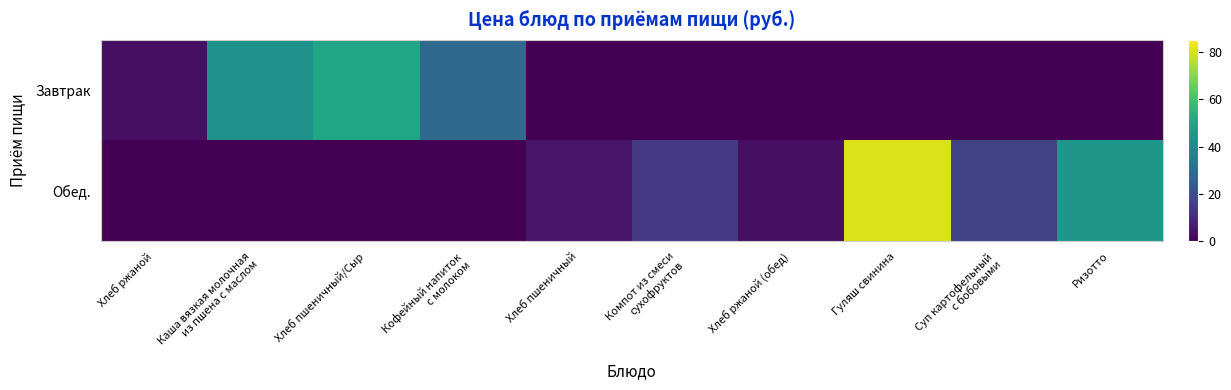

Reading left to right, transcribe all the data shown in this chart.

Завтрак: Хлеб ржаной=3.6	Каша вязкая молочная
из пшена с маслом=43.6	Хлеб пшеничный/Сыр=50.3	Кофейный напиток
с молоком=29.1	Хлеб пшеничный=0.0	Компот из смеси
сухофруктов=0.0	Хлеб ржаной (обед)=0.0	Гуляш свинина=0.0	Суп картофельный
с бобовыми=0.0	Ризотто=0.0
Обед.: Хлеб ржаной=0.0	Каша вязкая молочная
из пшена с маслом=0.0	Хлеб пшеничный/Сыр=0.0	Кофейный напиток
с молоком=0.0	Хлеб пшеничный=5.0	Компот из смеси
сухофруктов=14.1	Хлеб ржаной (обед)=3.6	Гуляш свинина=80.6	Суп картофельный
с бобовыми=16.5	Ризотто=44.9